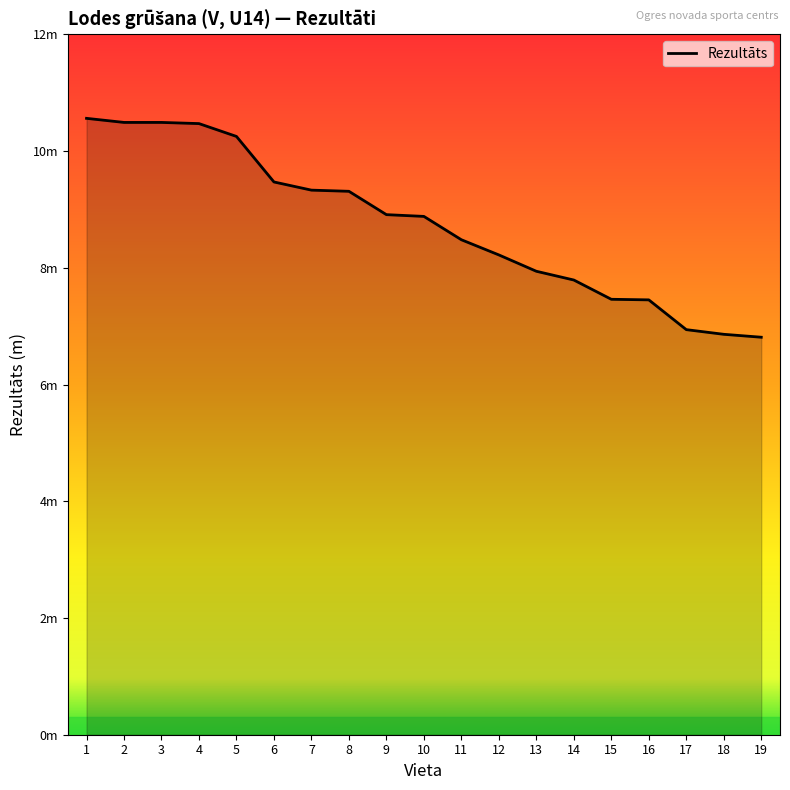

The value at 16 is 12.0. True or false?

False